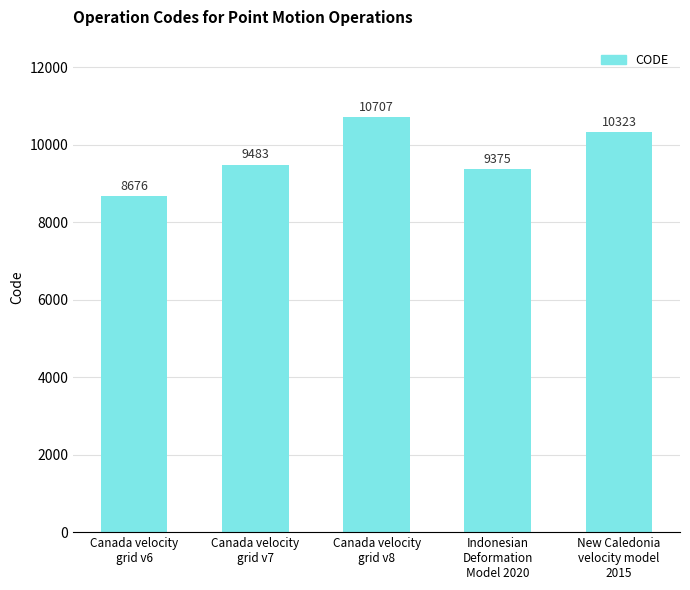

Reading left to right, what are all the values shown in this chart?

Canada velocity
grid v6=8676	Canada velocity
grid v7=9483	Canada velocity
grid v8=10707	Indonesian
Deformation
Model 2020=9375	New Caledonia
velocity model
2015=10323